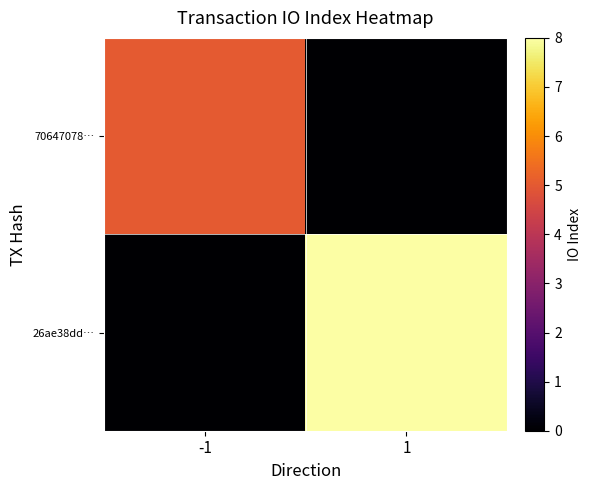

Between -1 and 1, which series saw the biggest shift?

26ae38dd…